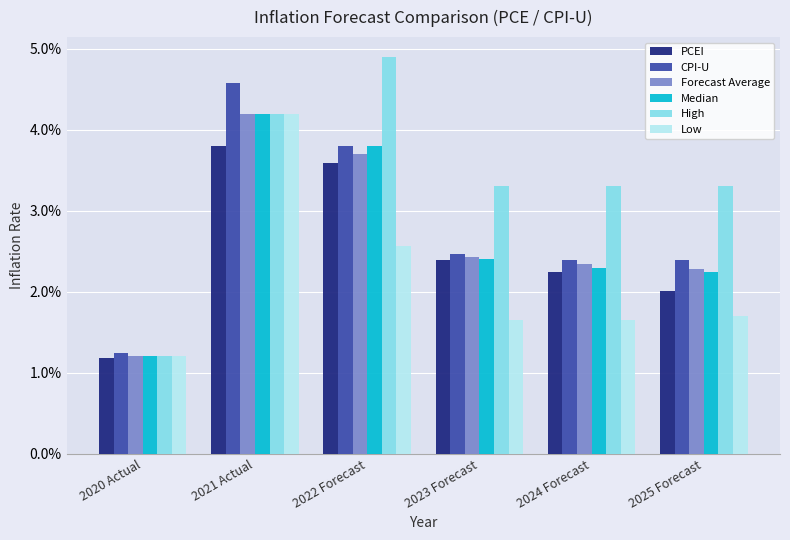

Does the chart contain stacked bars?

No